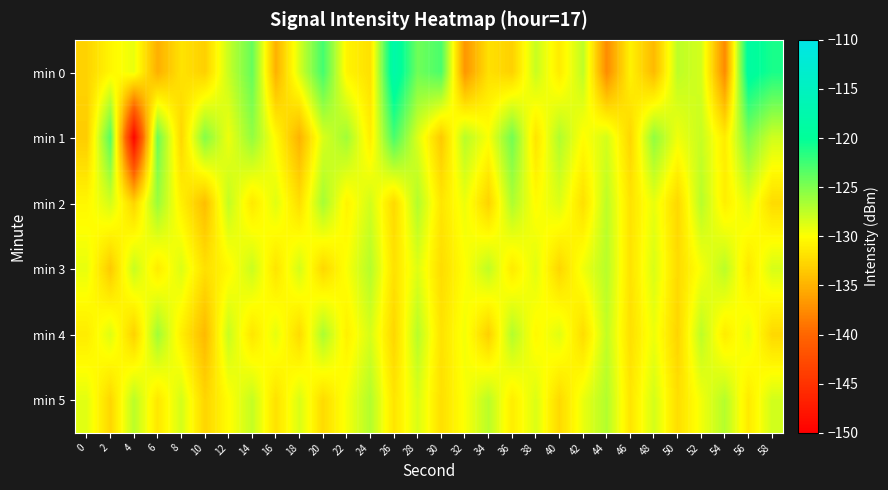

Which series changed the most between 34 and 48?

min 1